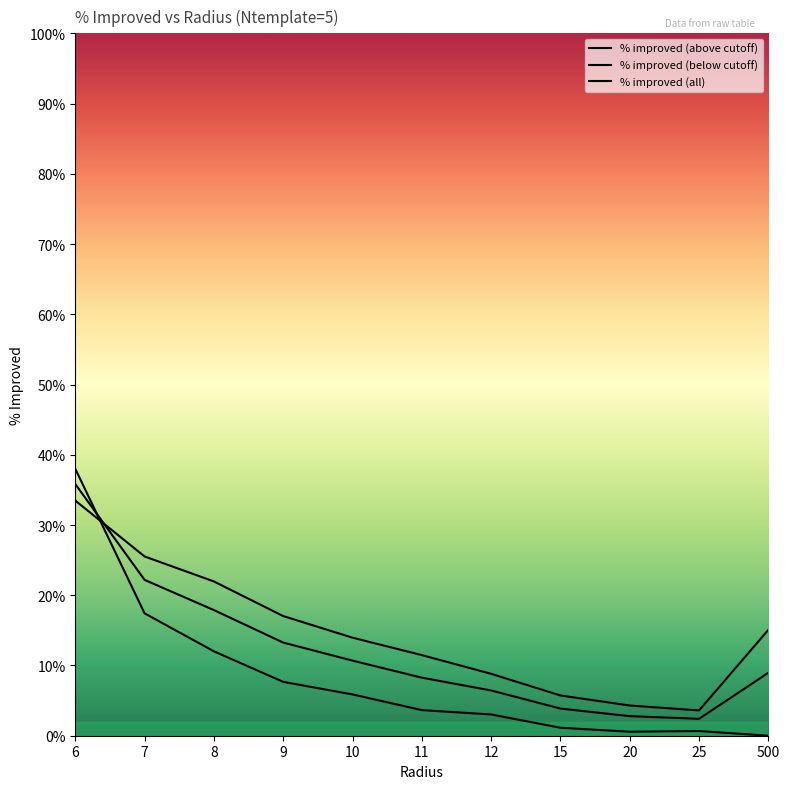

How many values in % improved (below cutoff) are above zero?

10